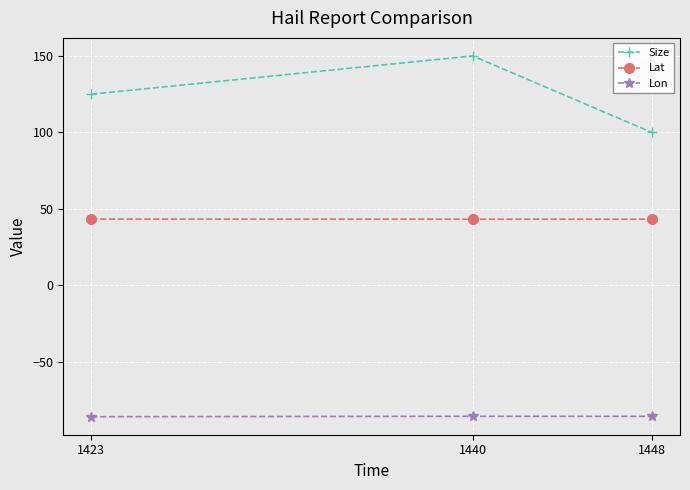

Rank the series by their average value, from highest to lowest.

Size, Lat, Lon